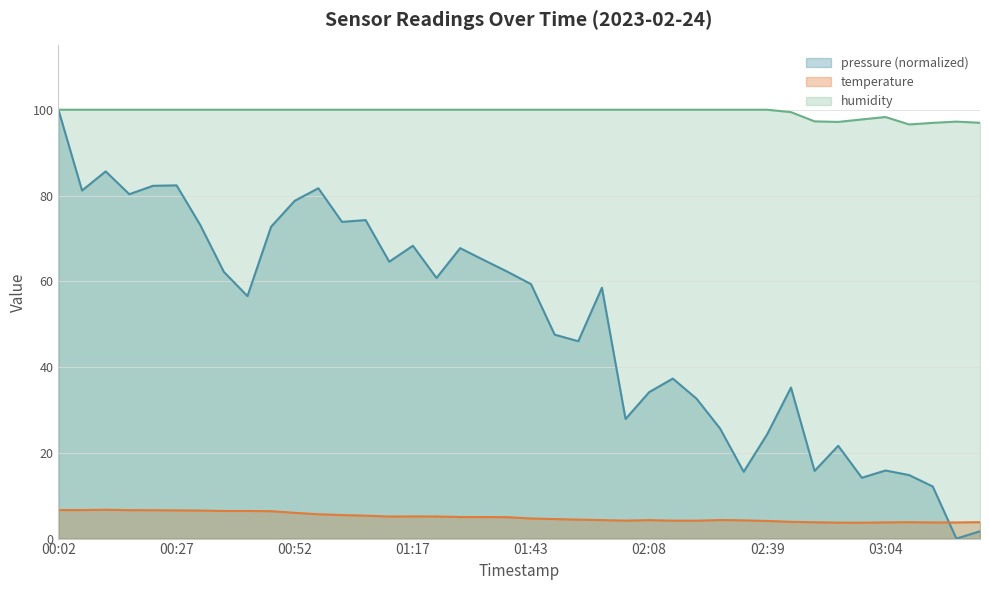

Where is the first local maximum for temperature?

00:12